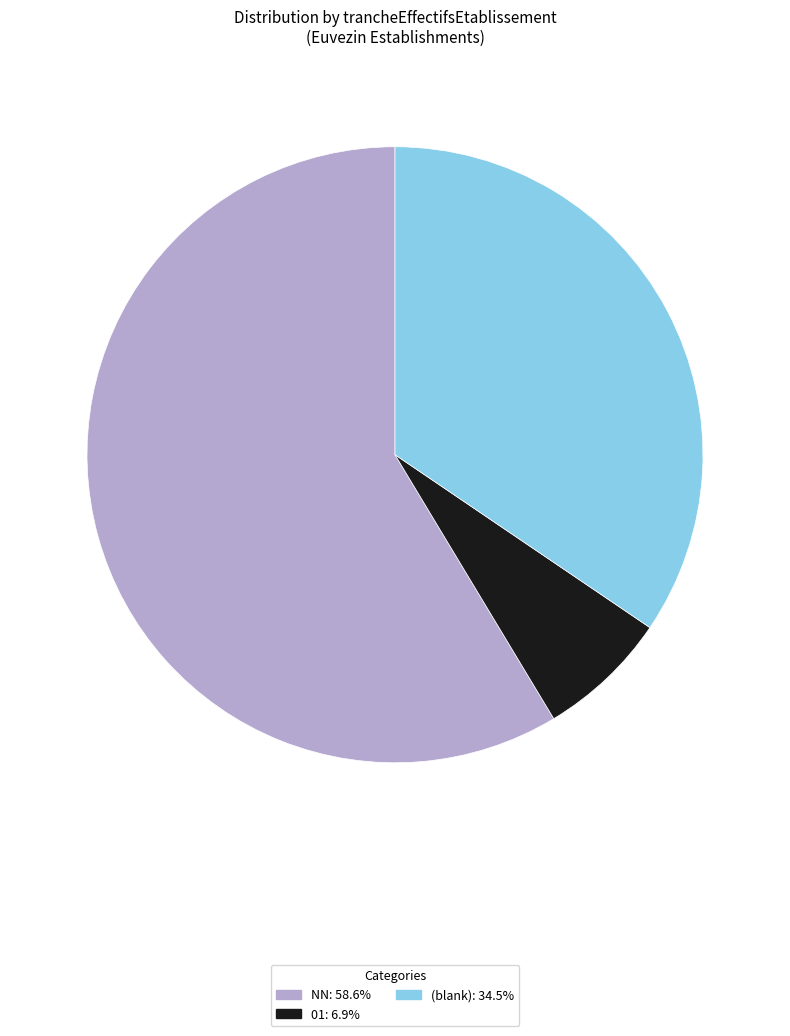

Does any single category account for the majority?

Yes